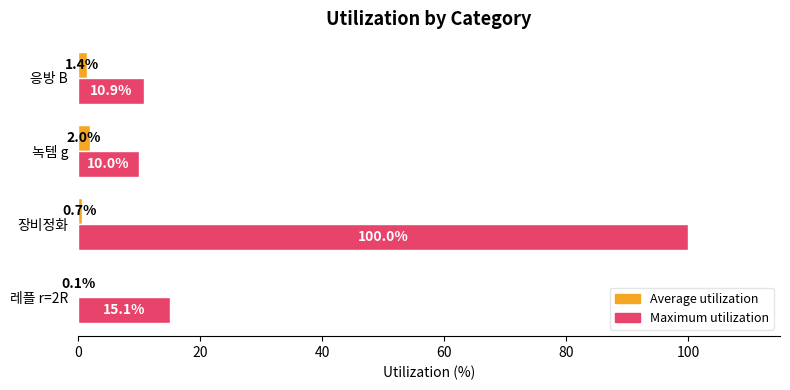

The value of Maximum utilization at 응방 B is 16.1. True or false?

False